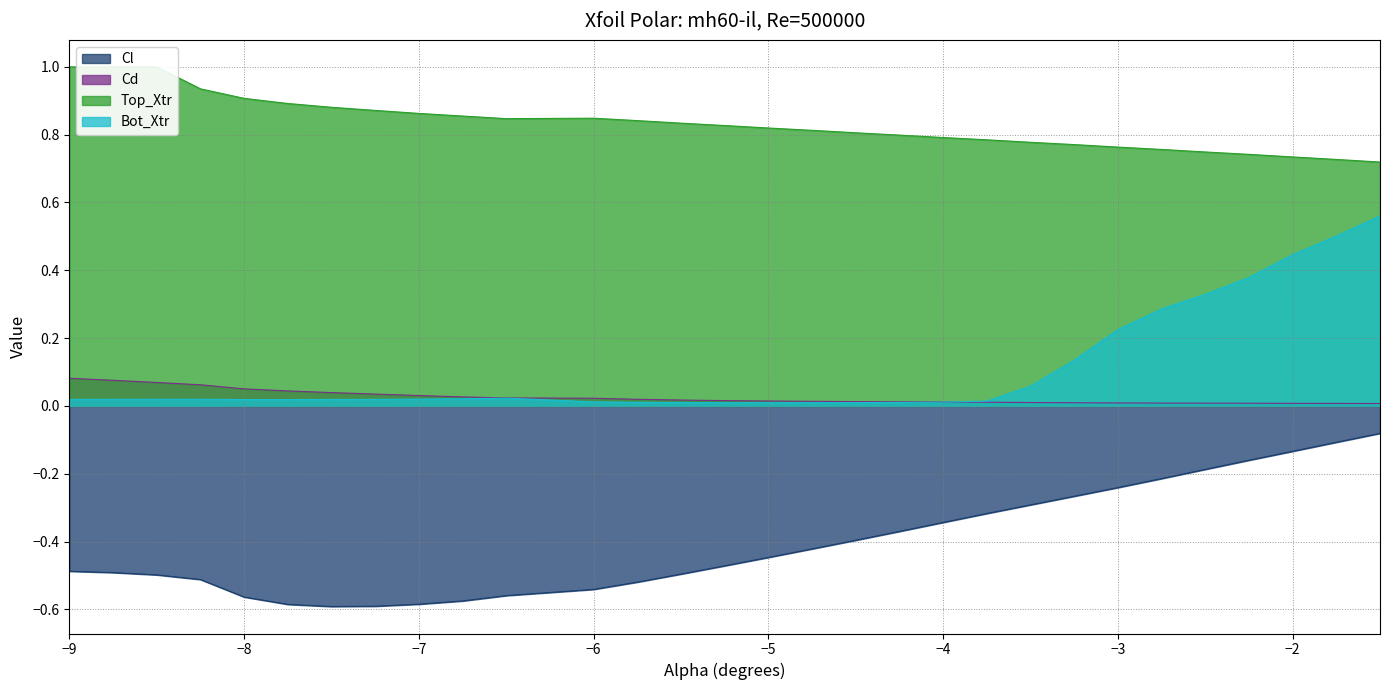

Which series has the largest range (max minus min)?

Bot_Xtr